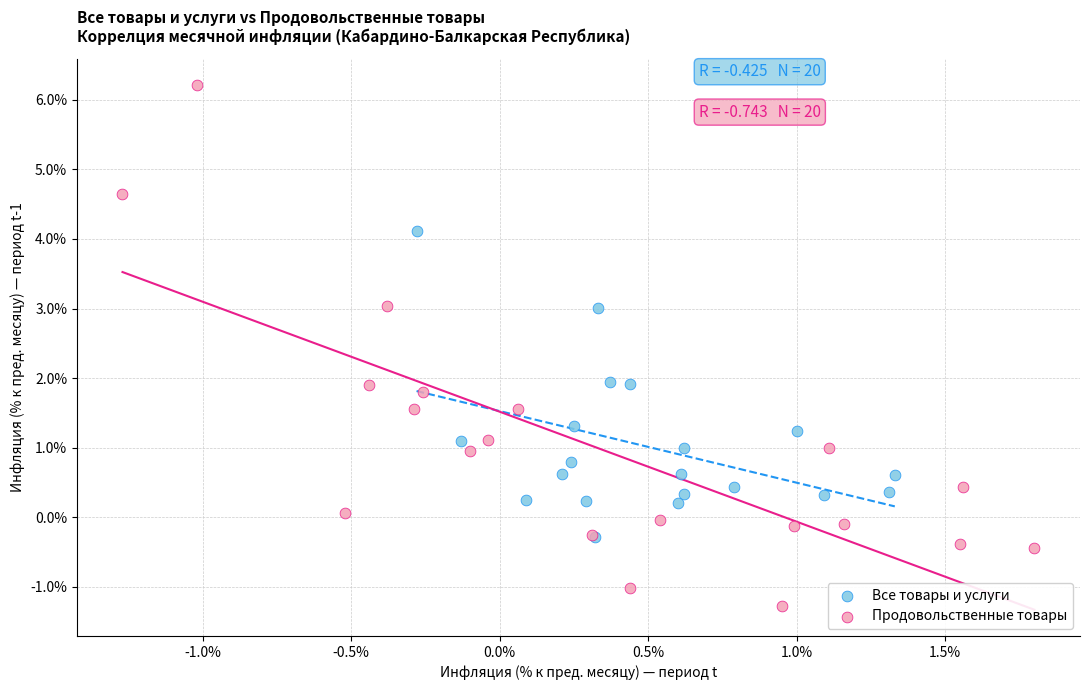

What are all the series names shown in the legend?

Все товары и услуги, Продовольственные товары